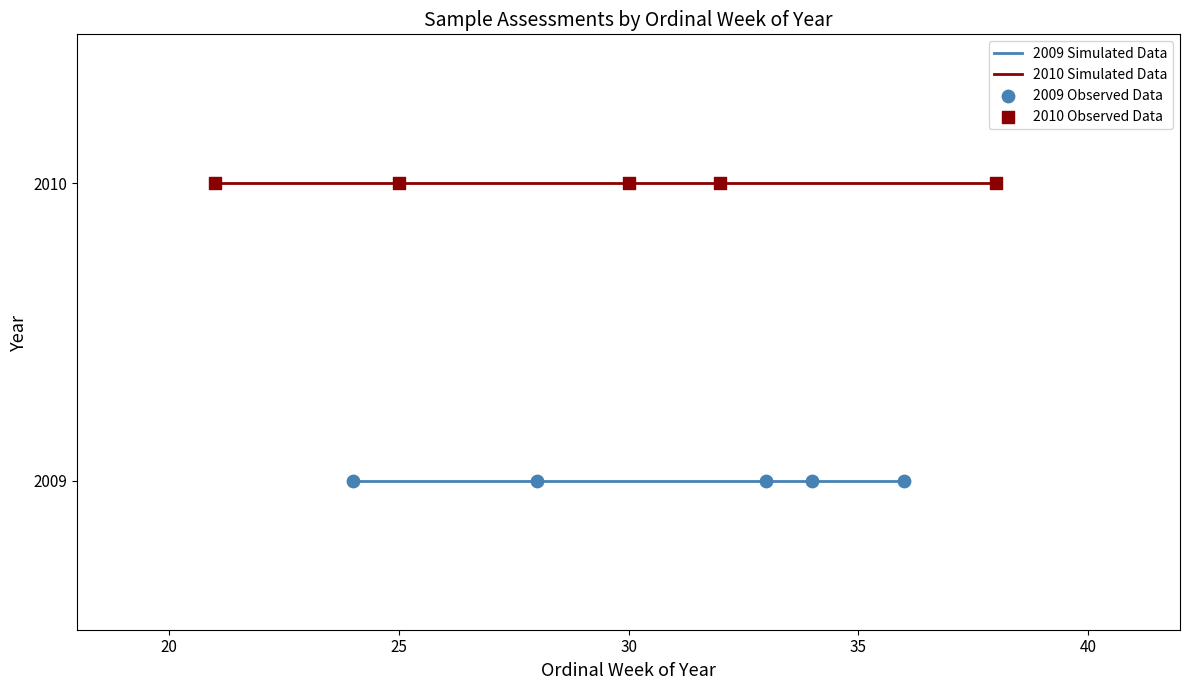

Which series reaches the maximum Y coordinate?

2010 Simulated Data